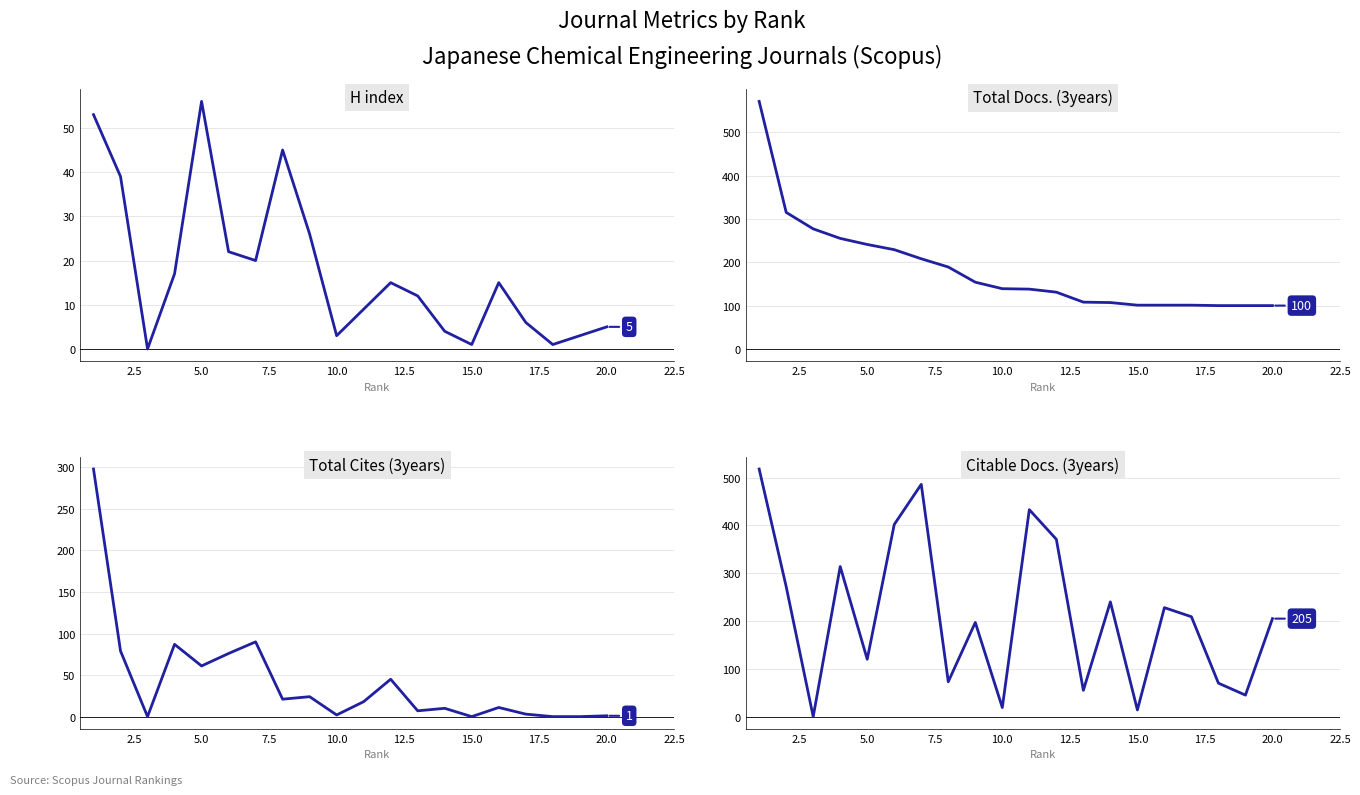

What is the difference between the maximum and minimum values in the Citable Docs. (3years) series?

518